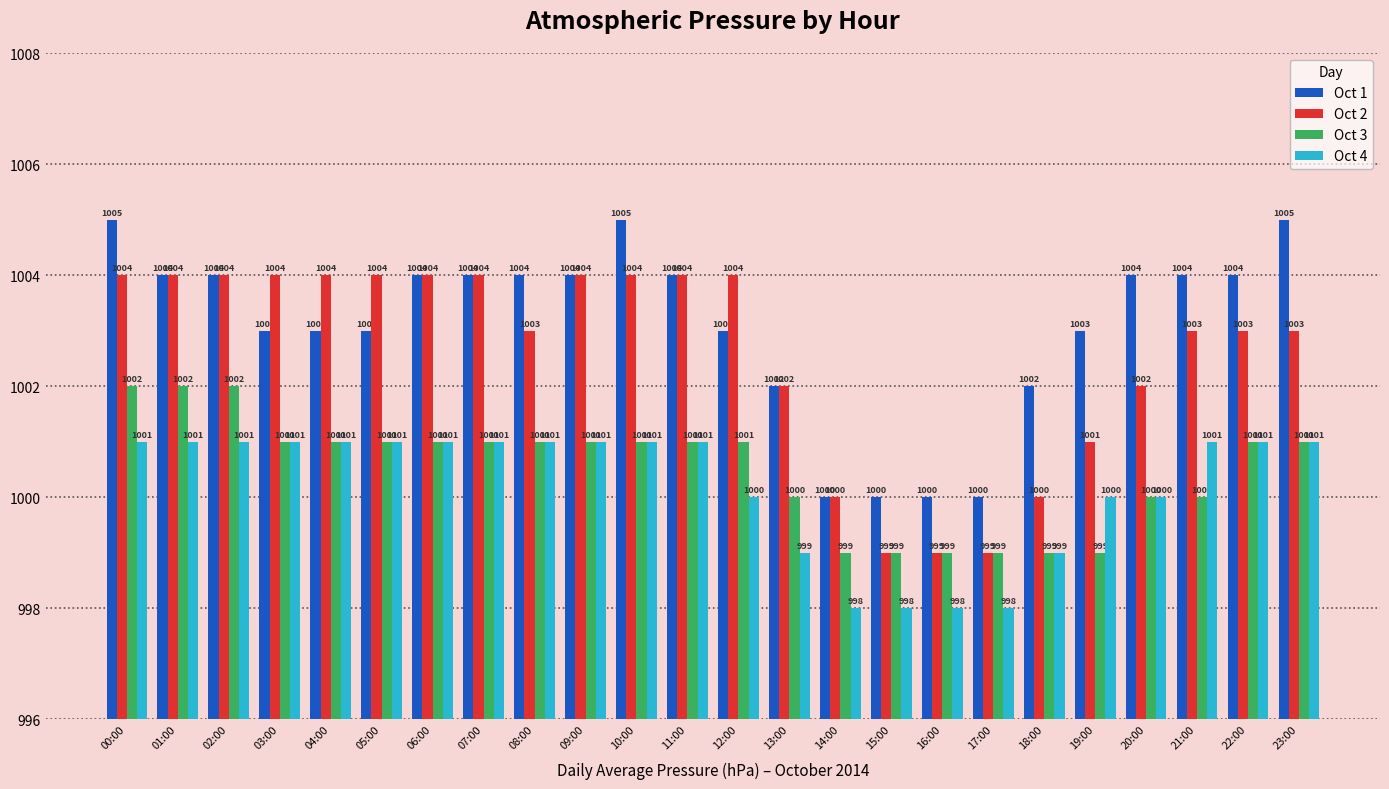

How many bars are there in total?

96